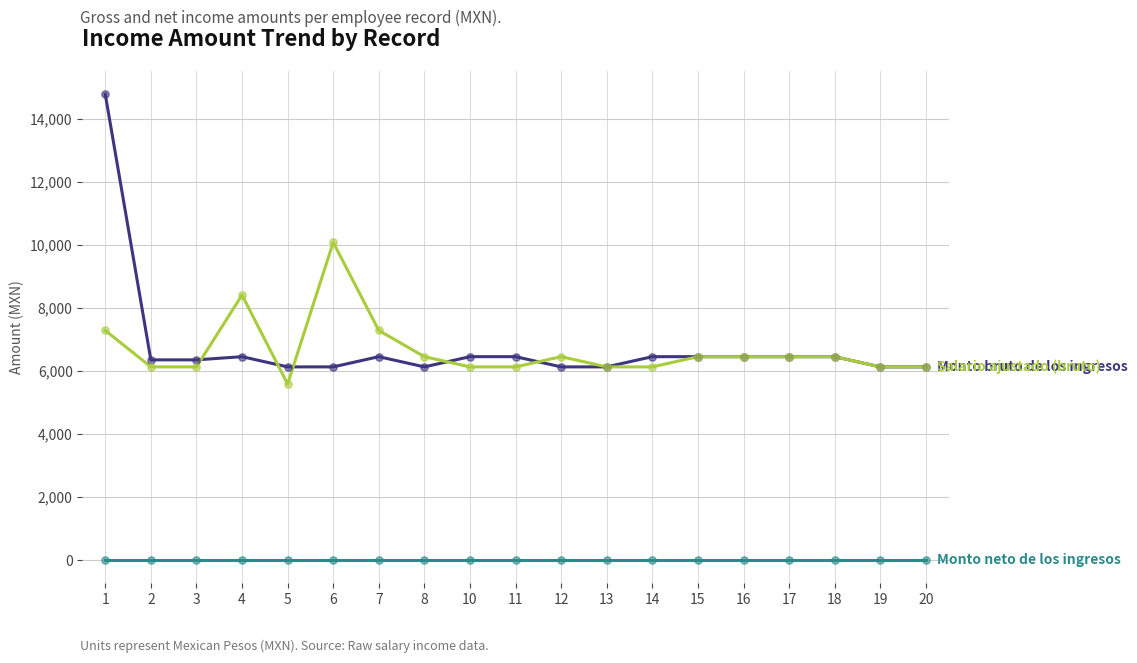

What is the greatest value displayed?

14774